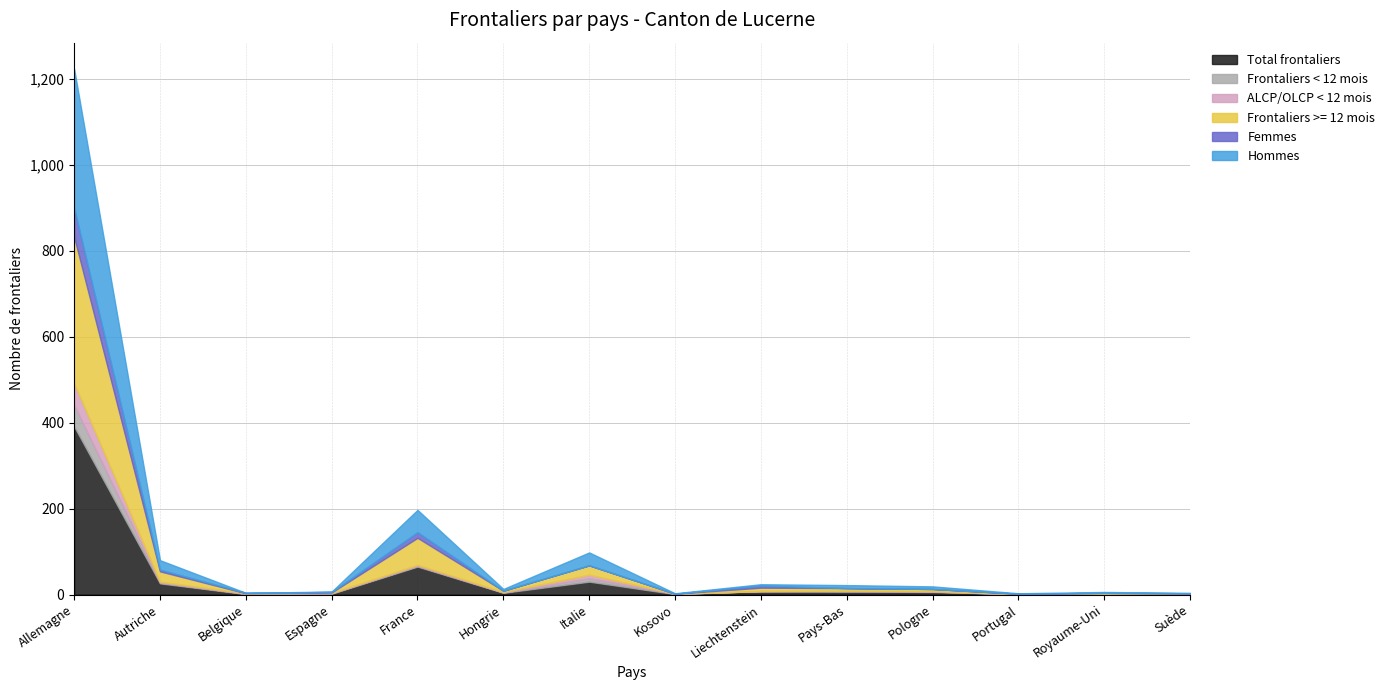

What position from the right is Royaume-Uni?

2